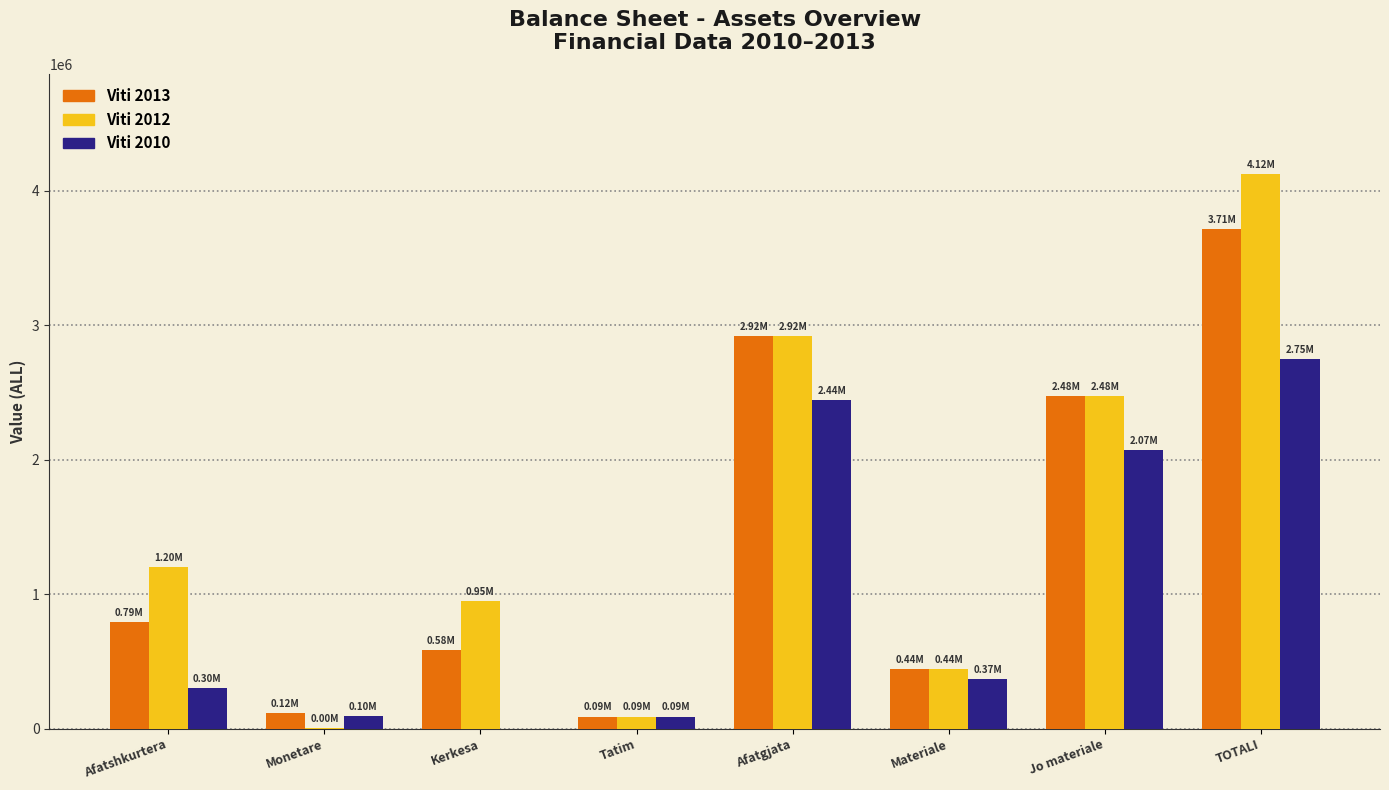

True or false: Viti 2013 has a value of 290299.2 at Afatshkurtera.

False